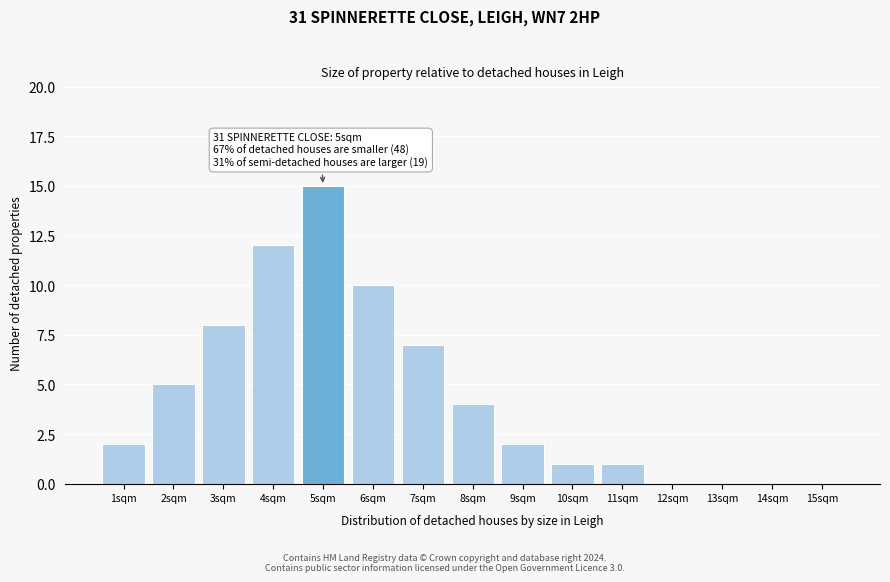

Reading right to left, transcribe all the data shown in this chart.

15sqm=0	14sqm=0	13sqm=0	12sqm=0	11sqm=1	10sqm=1	9sqm=2	8sqm=4	7sqm=7	6sqm=10	5sqm=15	4sqm=12	3sqm=8	2sqm=5	1sqm=2